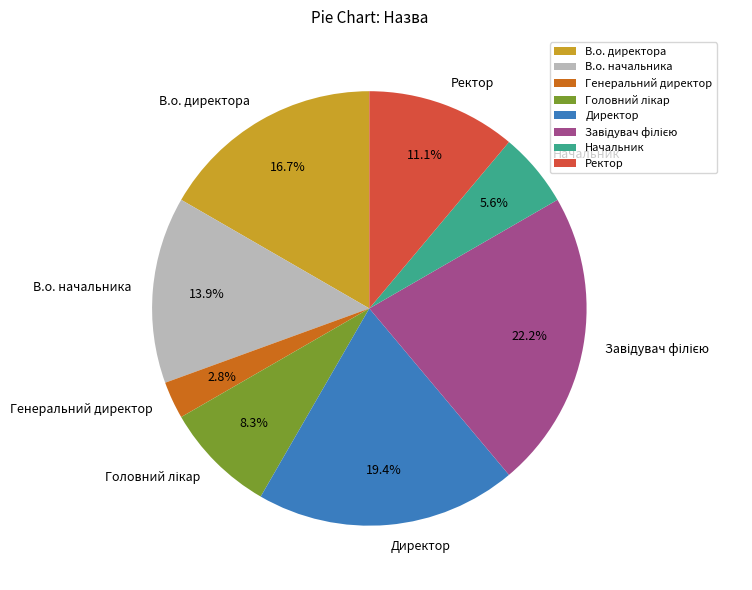

Count the number of slices in the pie.

8